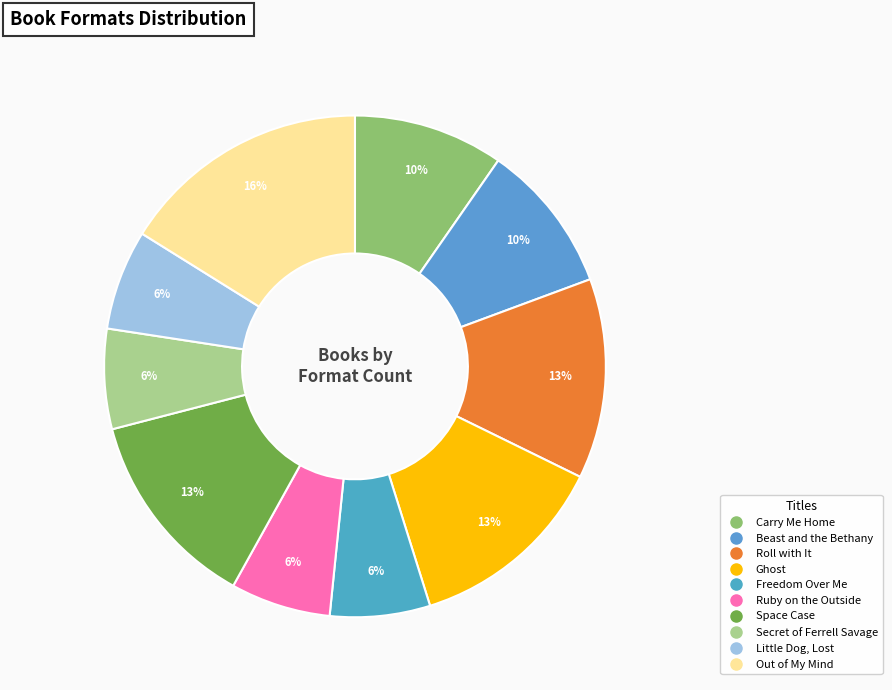

Is there any slice that represents more than half of the pie?

No